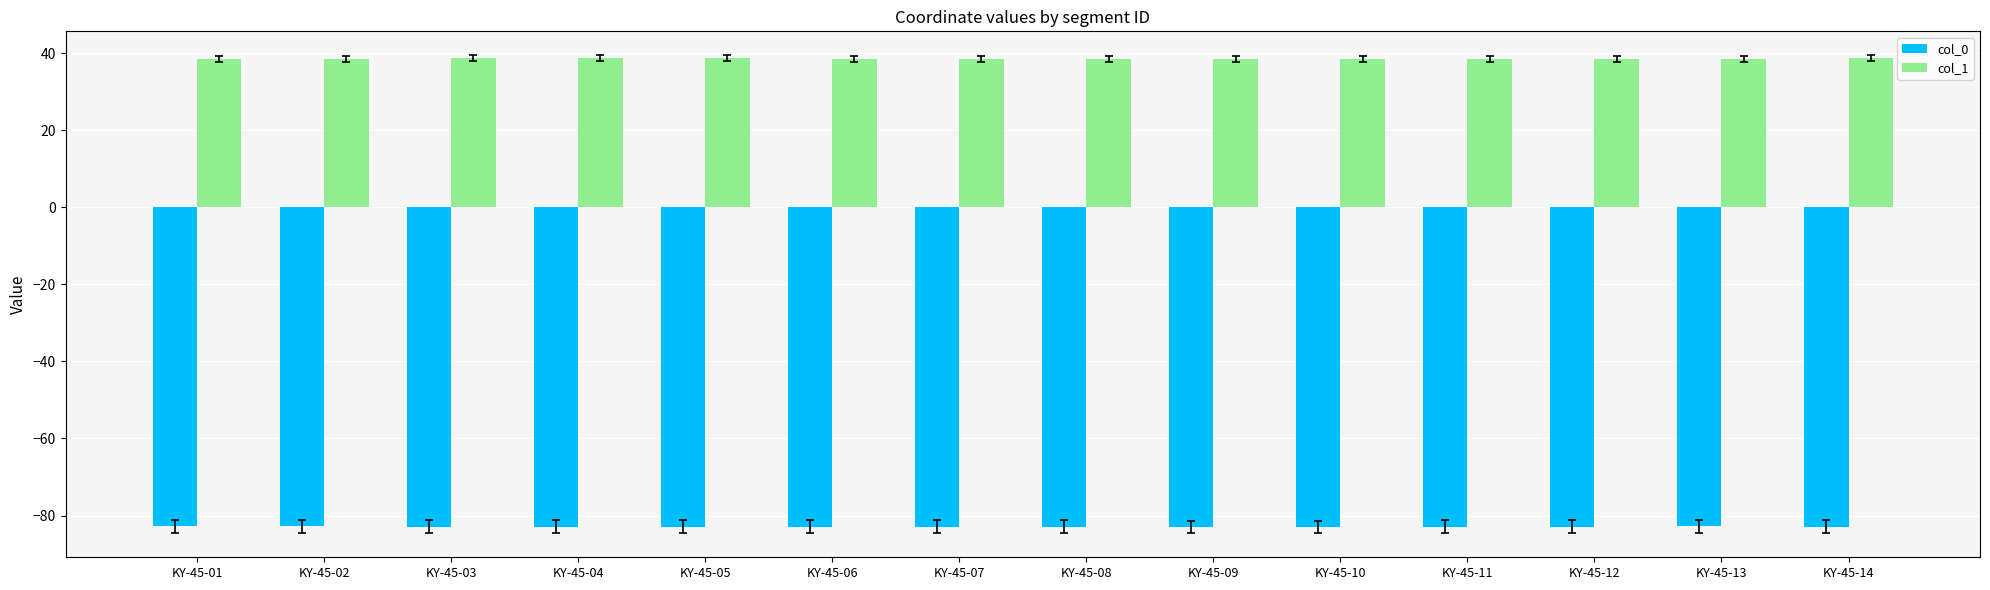

The value of col_0 at KY-45-04 is -53.2. True or false?

False